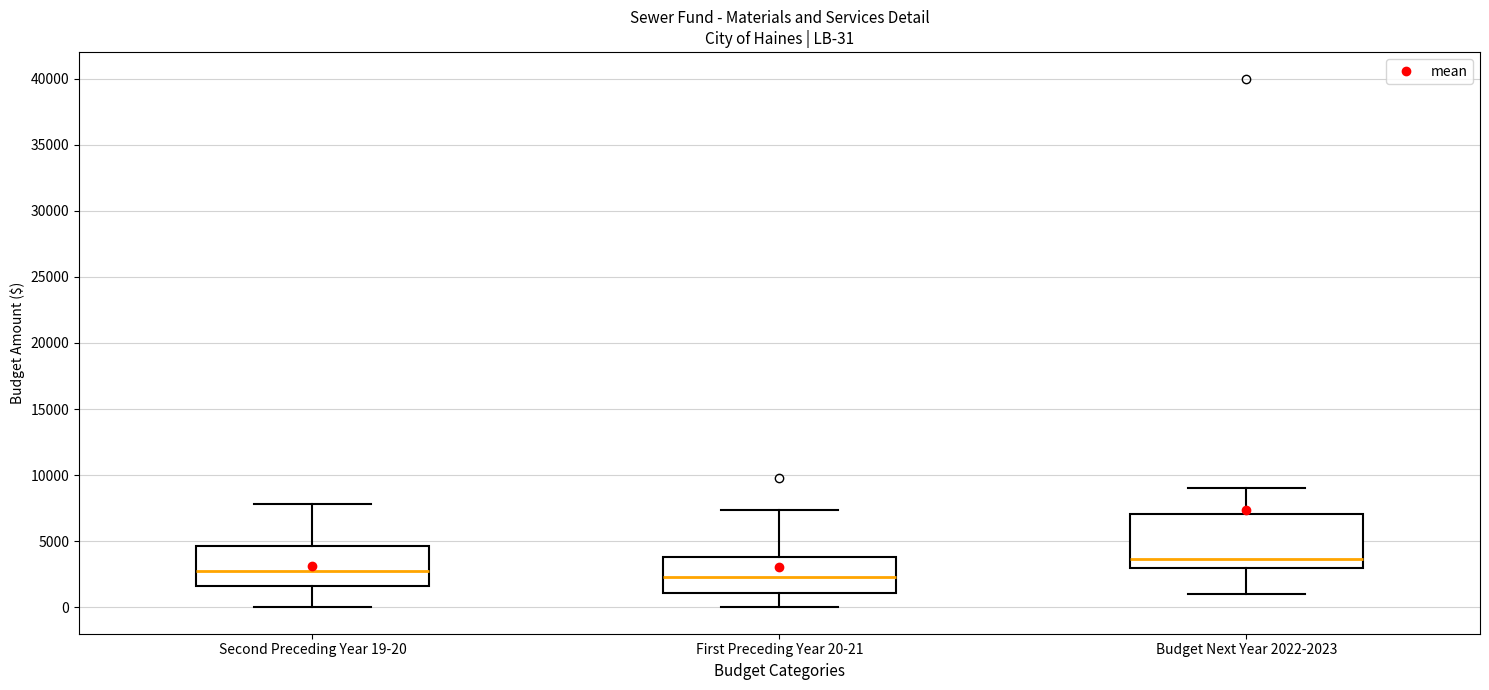

Which box is the tallest, from its lower edge to its upper edge?

Budget Next Year 2022-2023